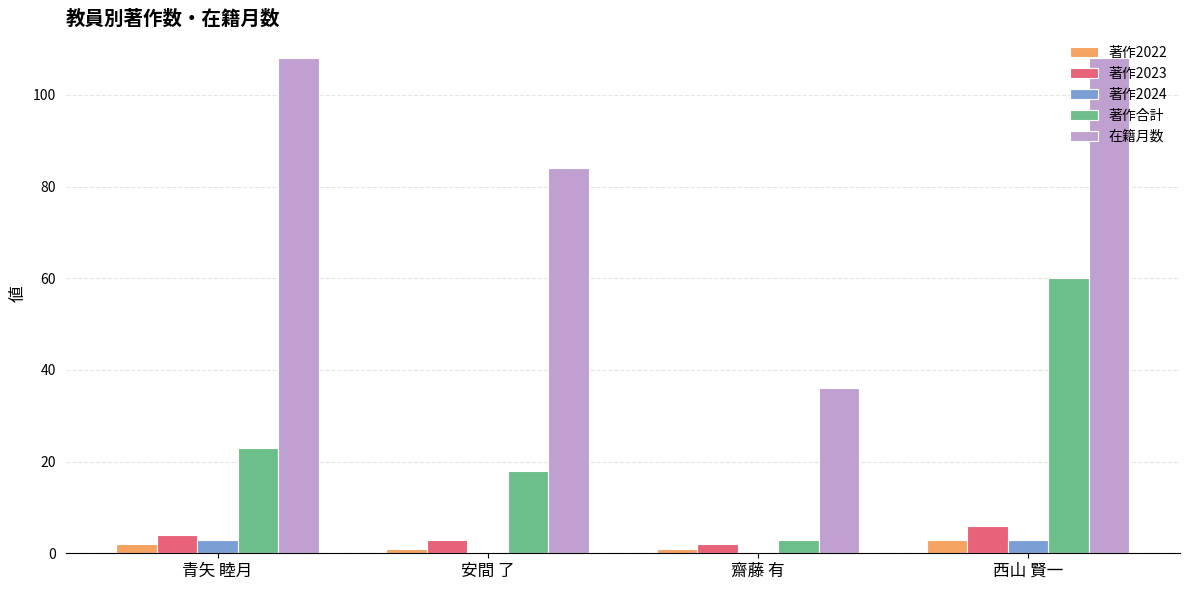

Which series changed the most between 安間 了 and 西山 賢一?

著作合計